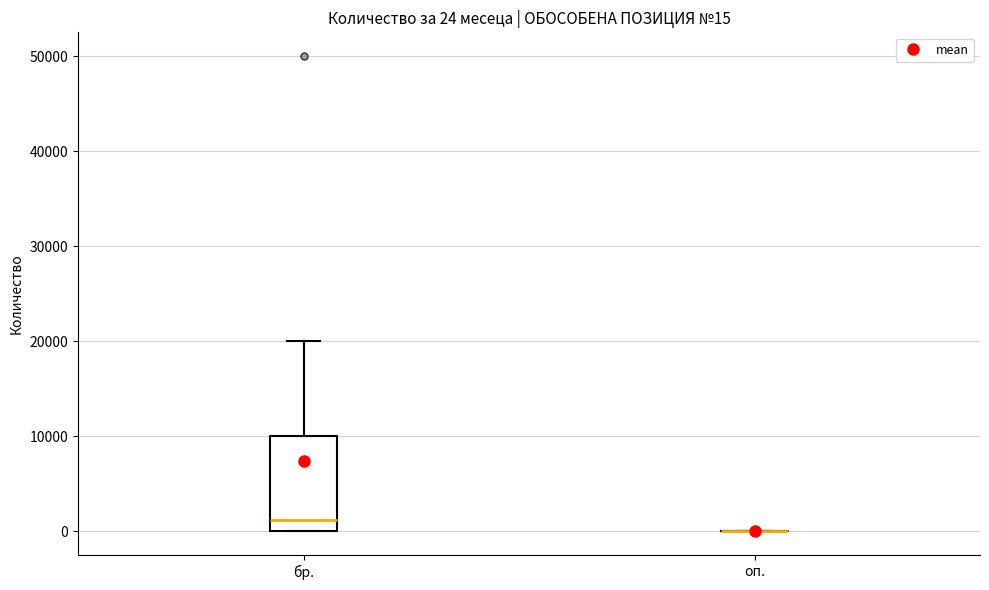

Which box is the tallest, from its lower edge to its upper edge?

бр.